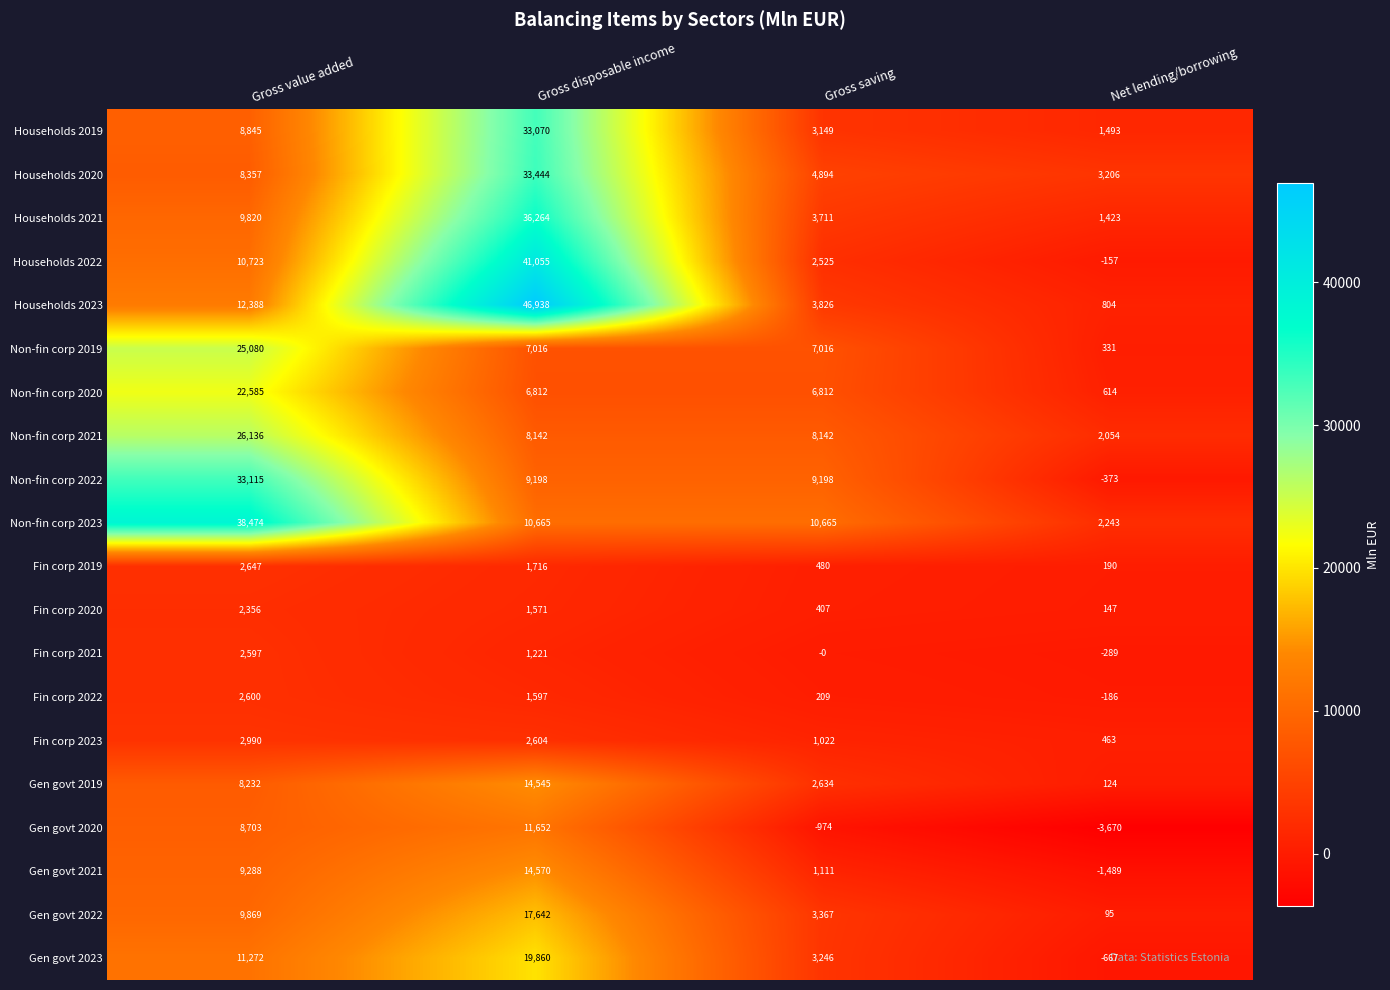

How many categories are shown in the chart?

4